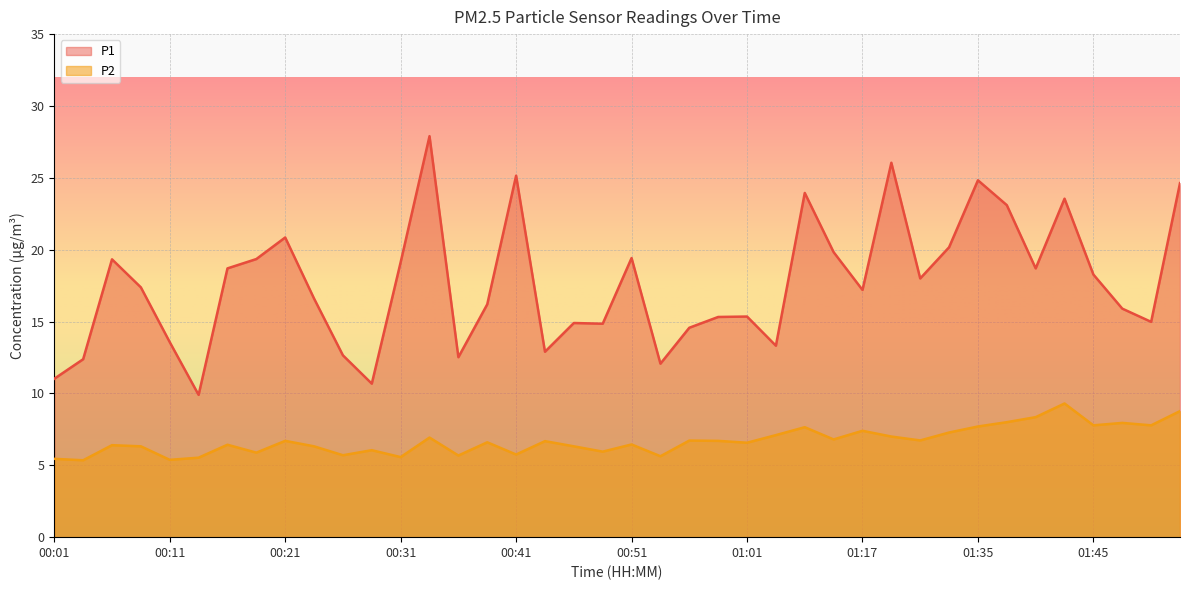

How many interior local valleys does the P2 series have?

14